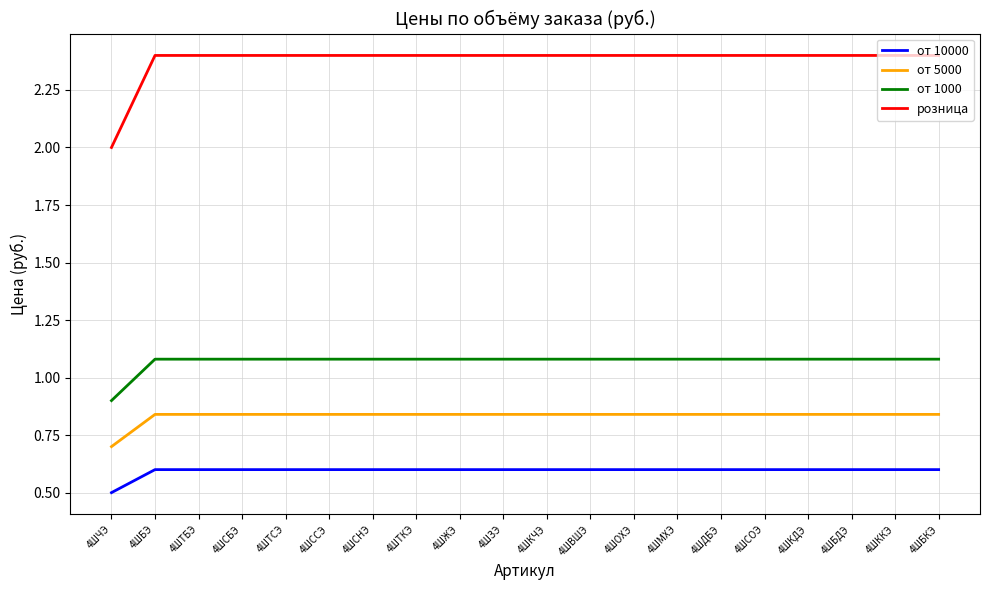

What is the spread (max minus min) of values at 4ШБЭ?

1.8